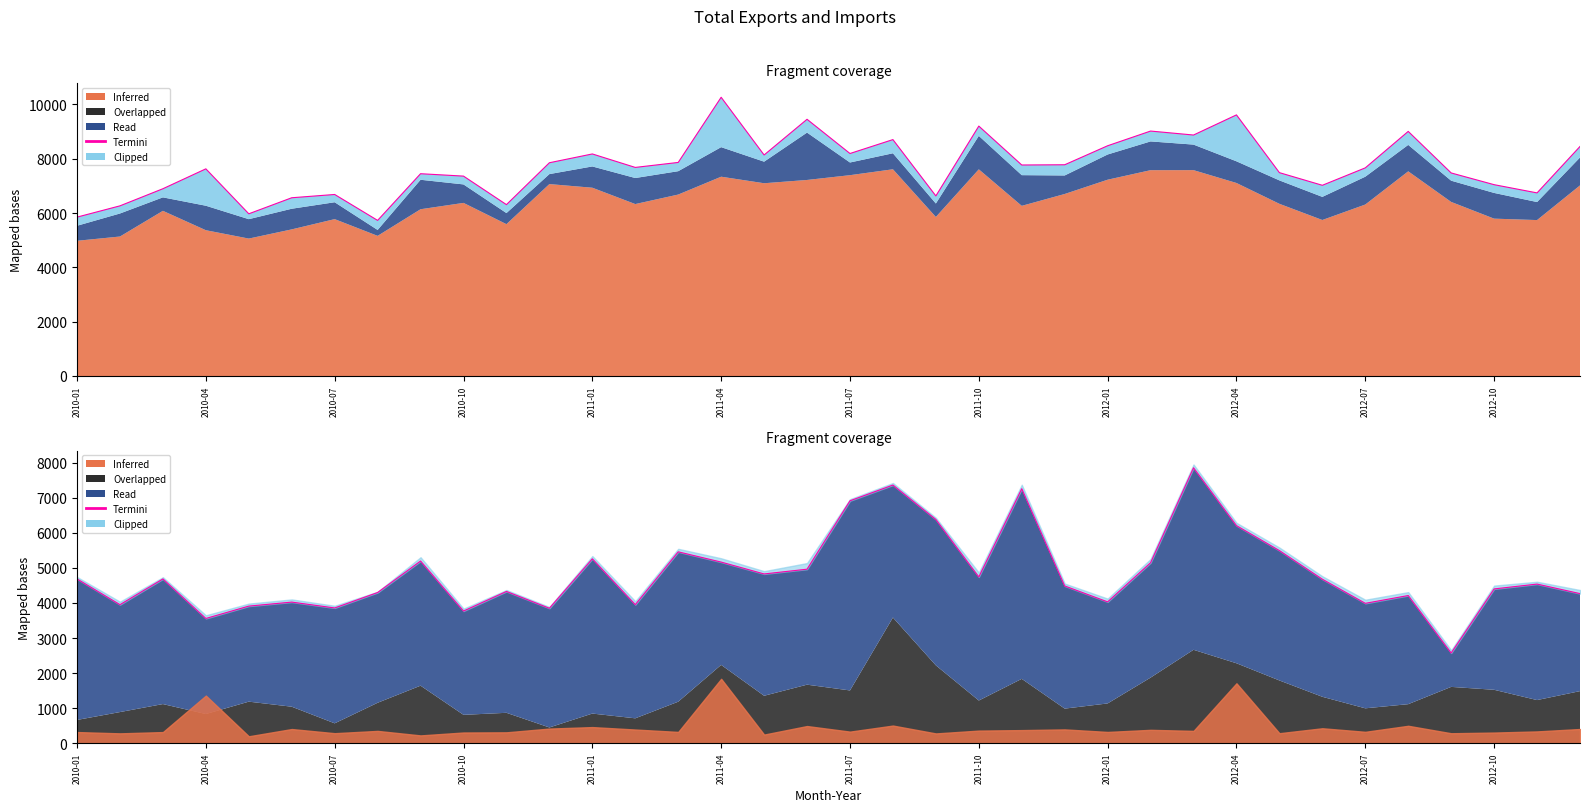

Does the chart display data point markers on the line(s)?

No